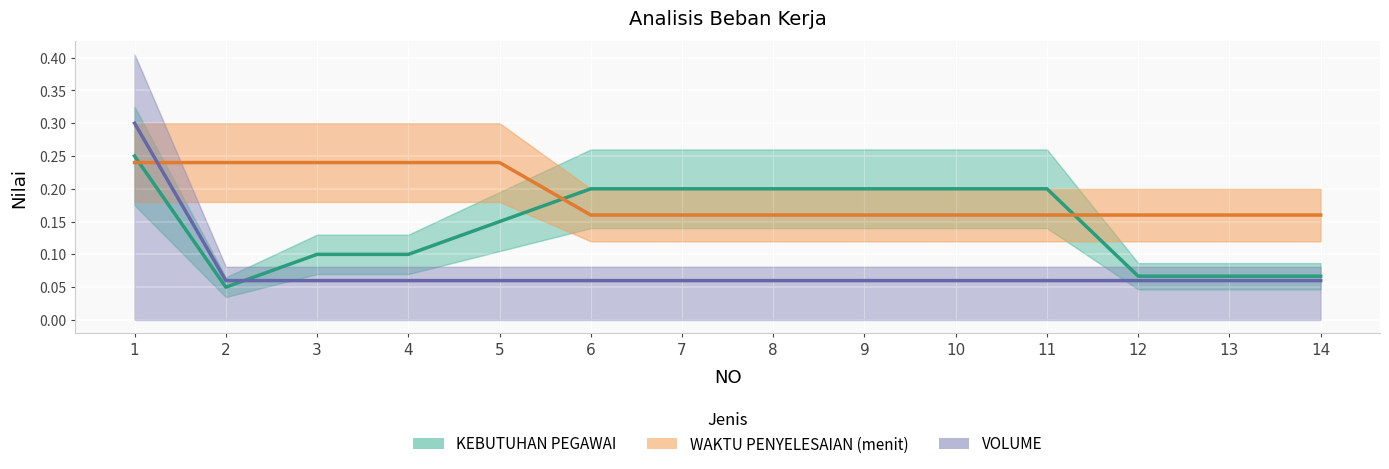

What is the highest value of the VOLUME series?

0.3